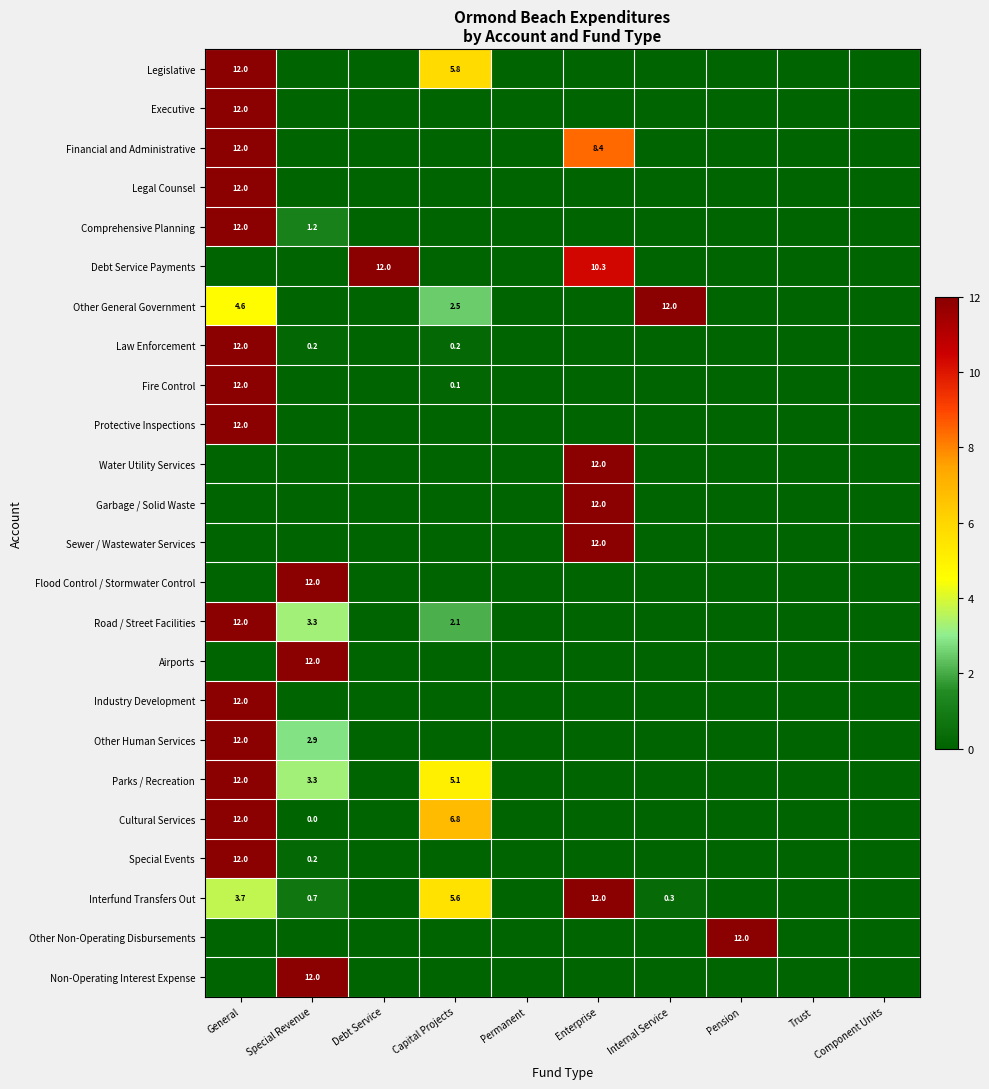

At how many categories does at least one series exceed 4?

7